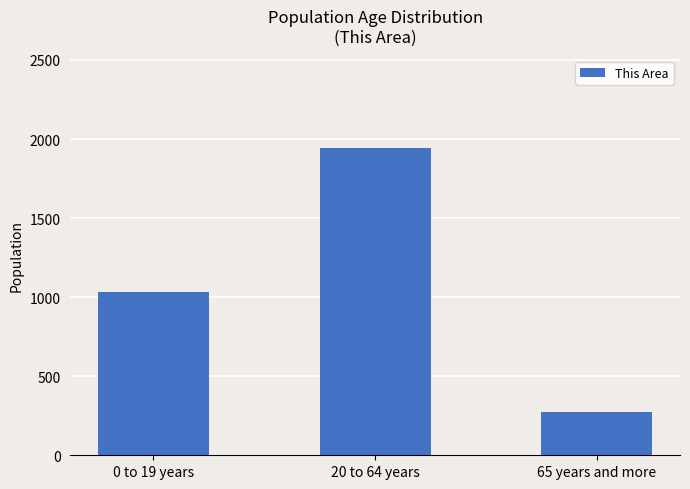

At which label is the value closest to 1108?

0 to 19 years